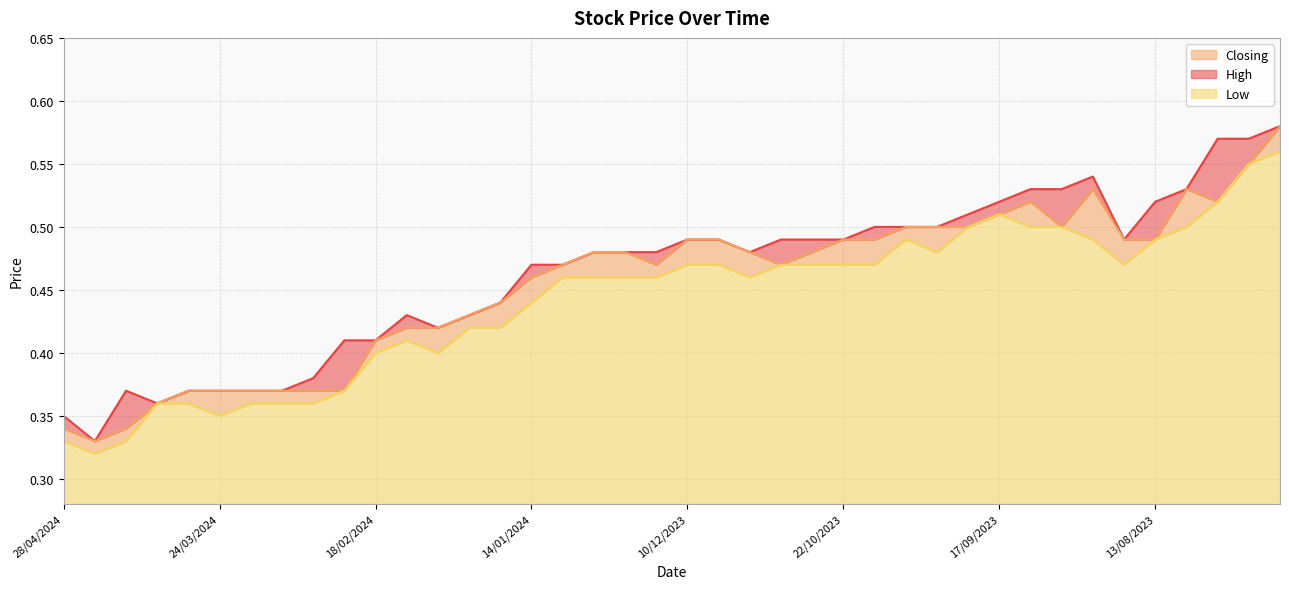

What is the approximate value of Closing at 30/07/2023?

0.5